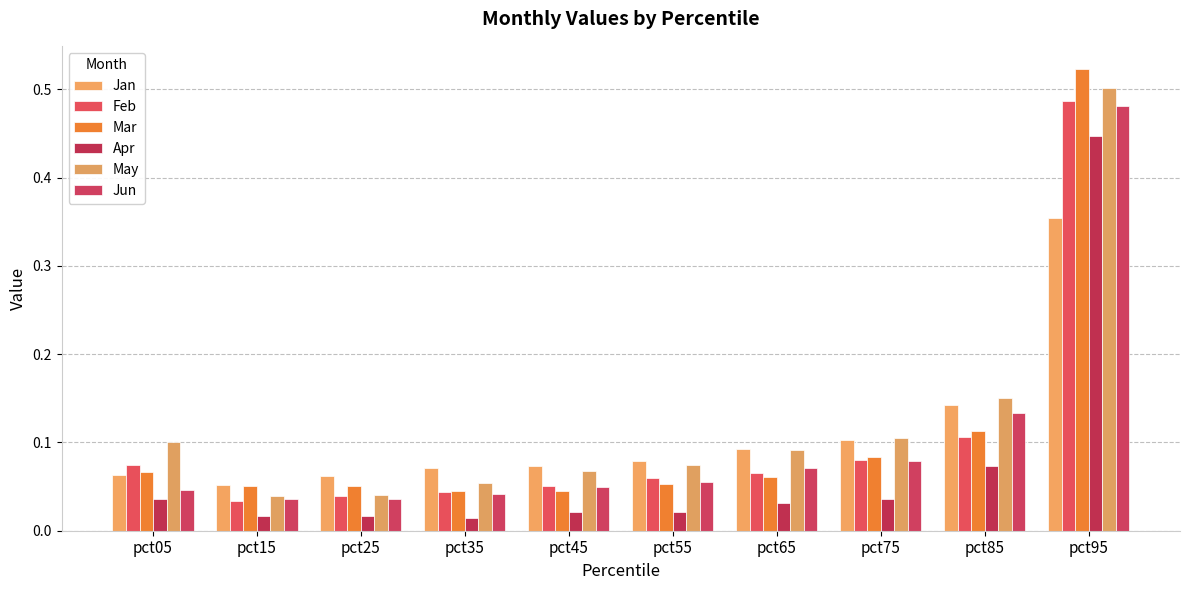

Is it true that Feb equals 0.0 at pct15?

True